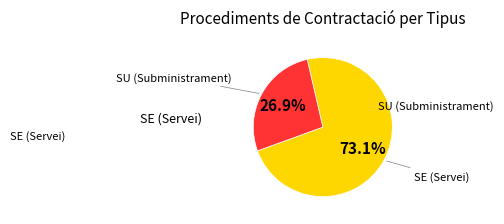

True or false: SU accounts for 35% of the total.

False